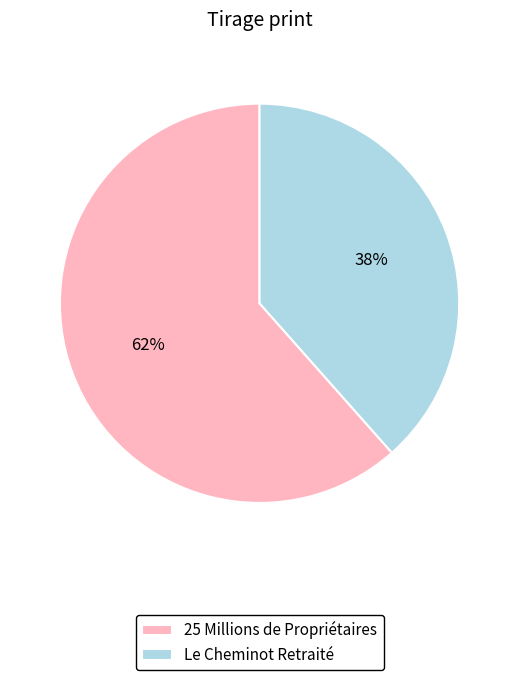

How many slices are in this pie chart?

2